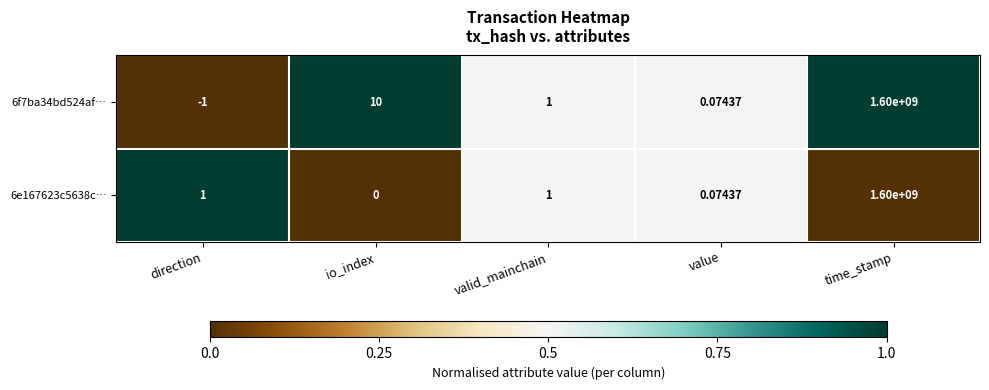

At which category is the sum across all series the highest?

time_stamp